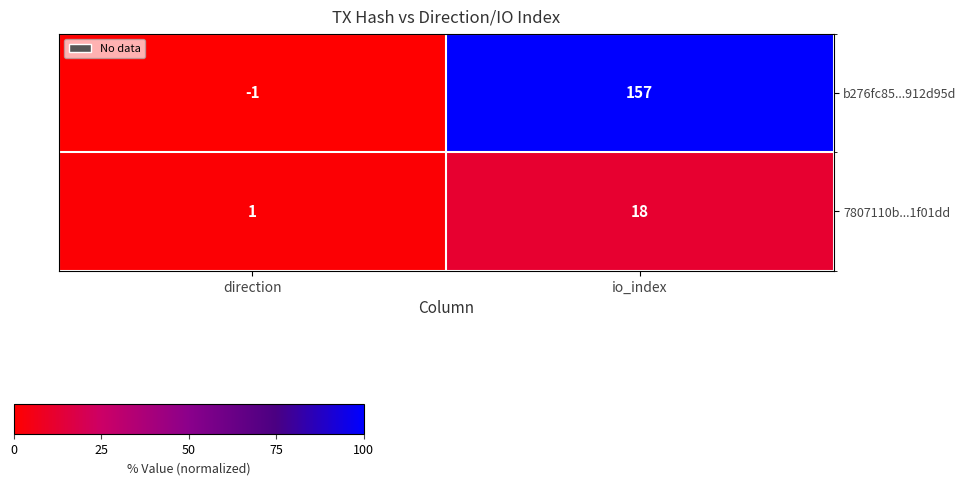

What is the maximum value shown in the chart?

157